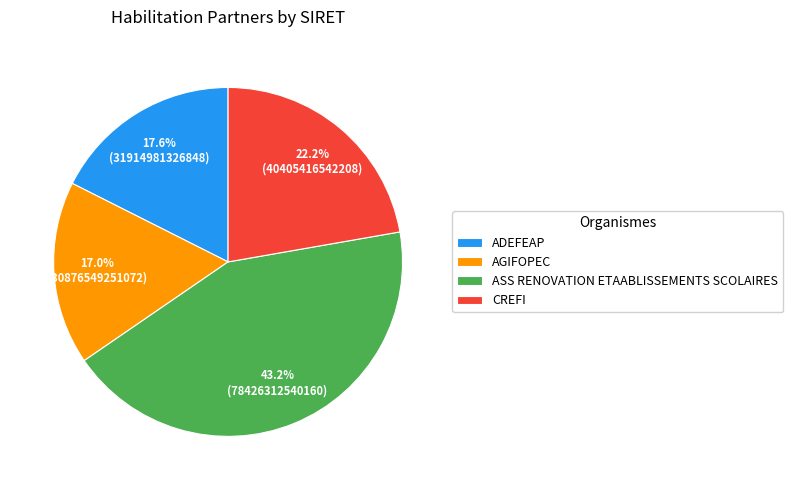

Does ASS RENOVATION ETAABLISSEMENTS SCOLAIRES account for over 50% of the chart?

No